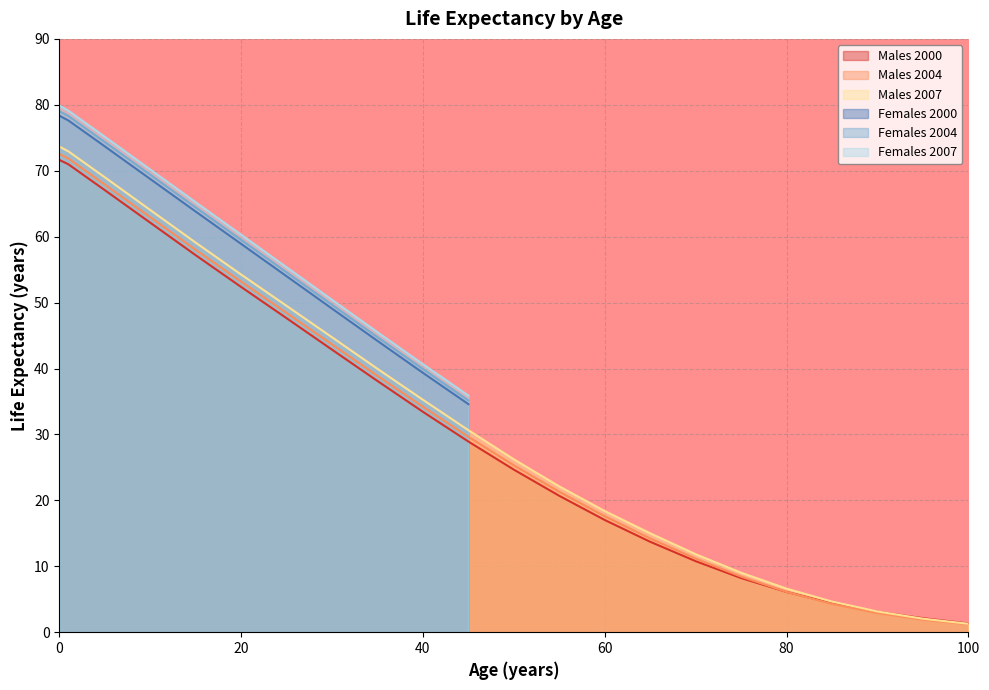

What is the value of the Males 2000 point at the 9th from the left?

38.1